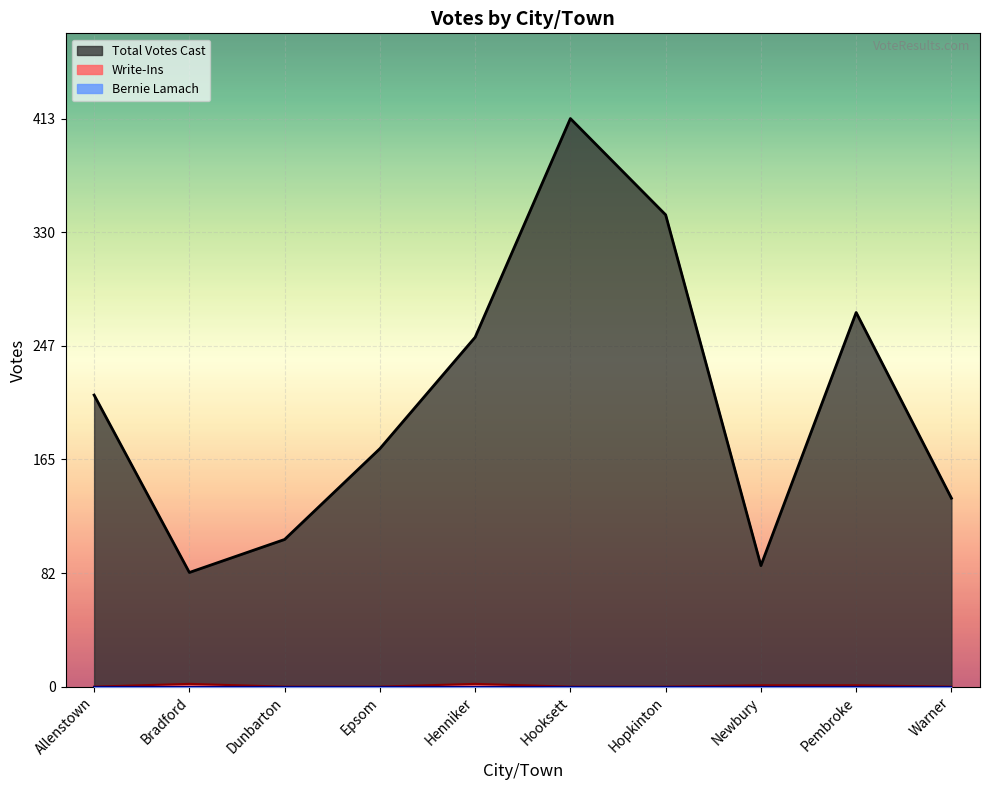

The Write-Ins series shows 1 at Allenstown. True or false?

False